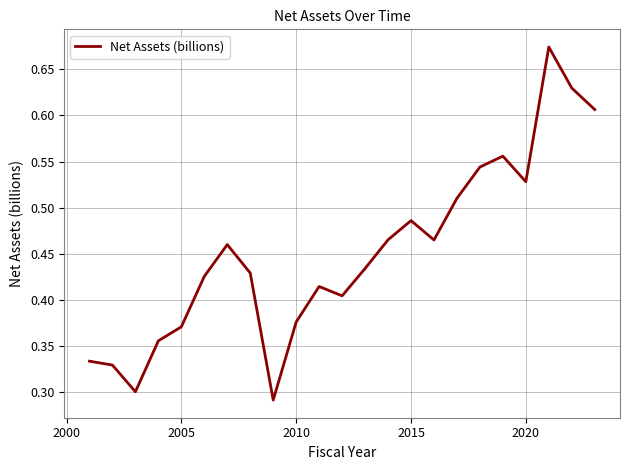

Count the number of data series in this chart.

1